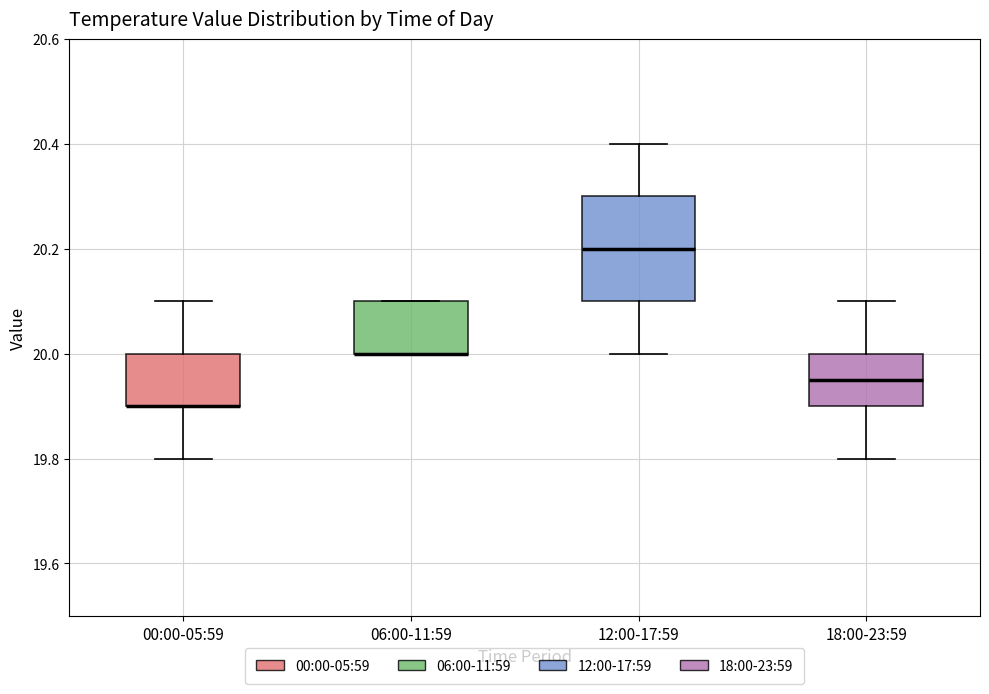

Where does the lower whisker of the box for 12:00-17:59 end on the y-axis? The values are not printed on the chart, so give them approximately, as read against the axis.

20.00